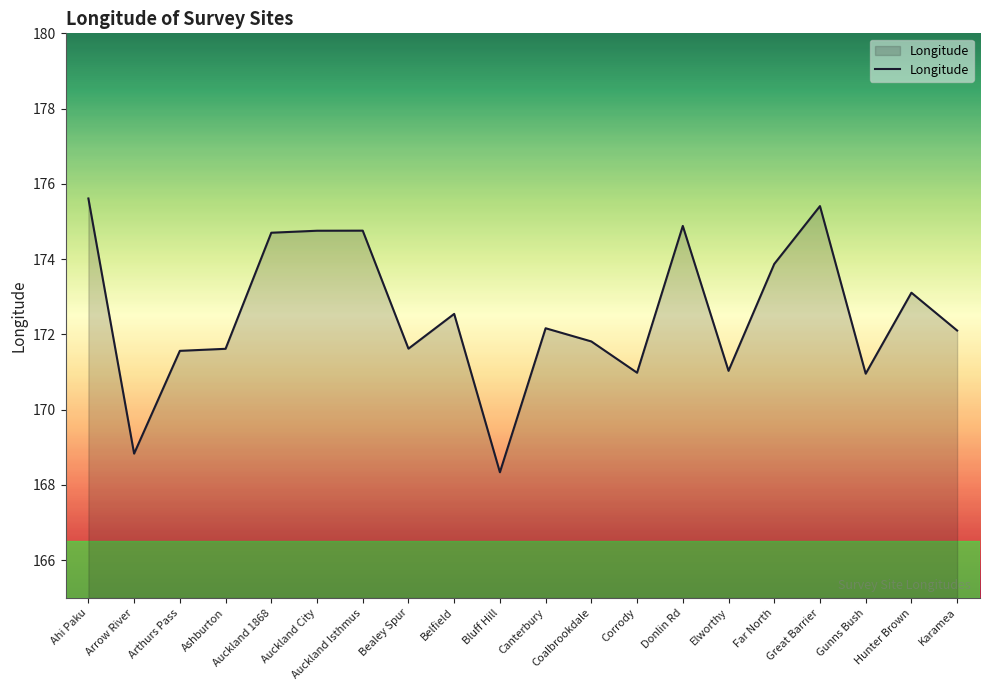

Which has a higher value, Arthurs Pass or Karamea?

Karamea